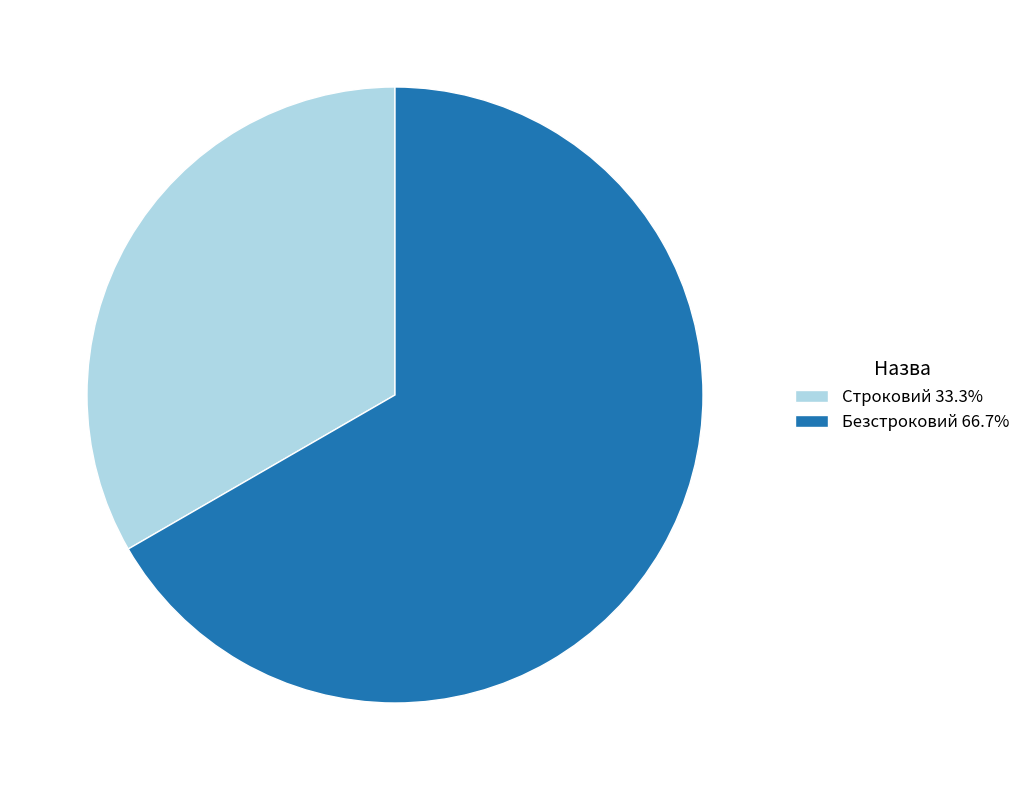

Is there a majority slice in this chart?

Yes